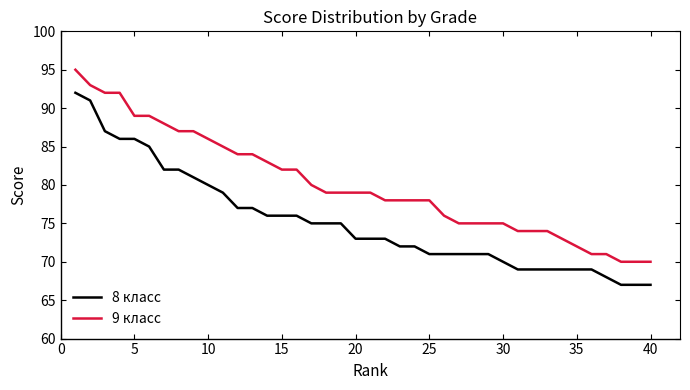

List the series in order of their overall mean, lowest first.

8 класс, 9 класс